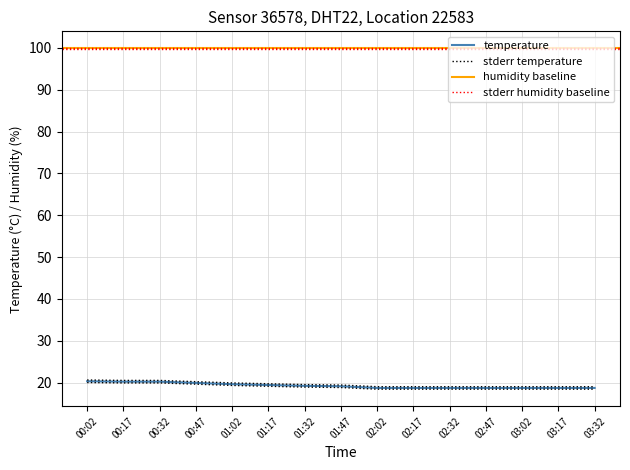

True or false: the data shows 18.7 at 03:17.

True